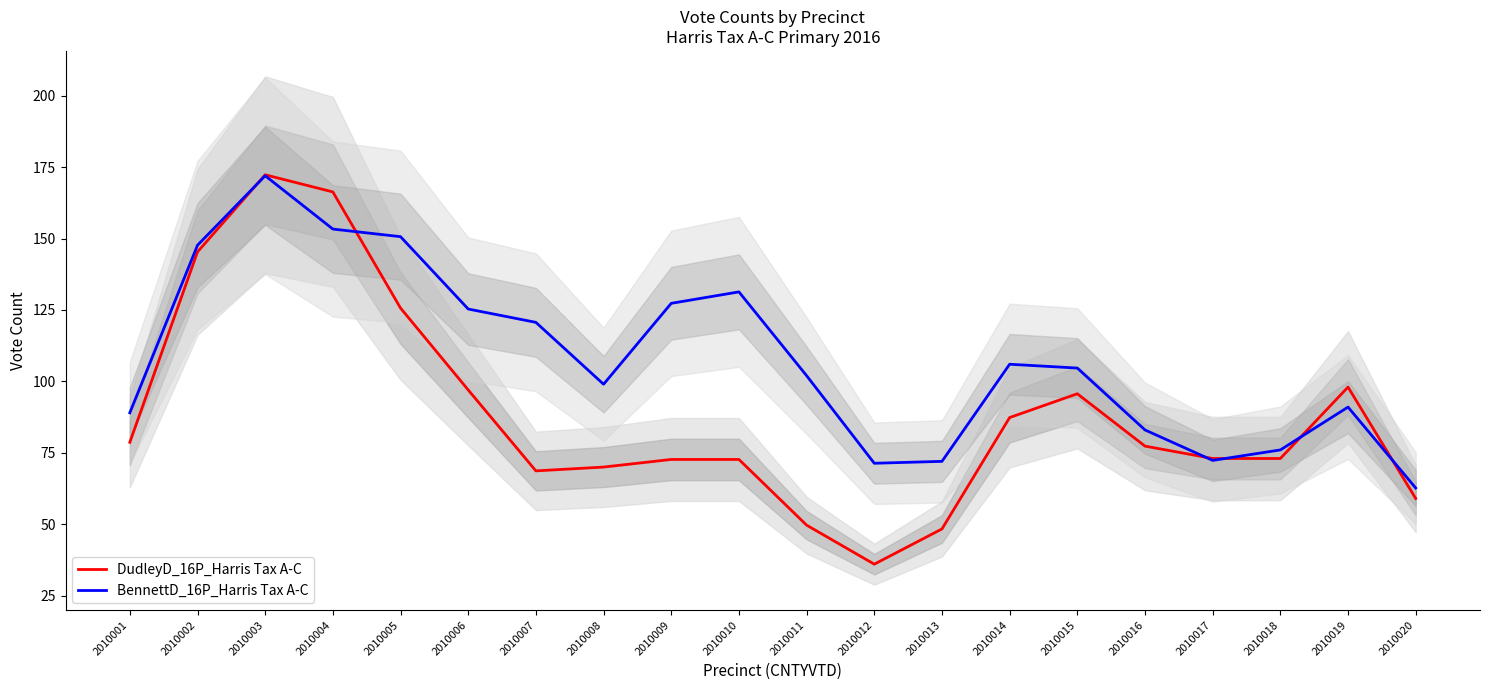

Reading right to left, what are all the values shown in this chart?

DudleyD_16P_Harris Tax A-C: 59.0	98.0	73.0	73.0	77.3	95.7	87.3	48.3	36.0	49.7	72.7	72.7	70.0	68.7	97.0	125.7	166.3	172.3	145.3	78.7
BennettD_16P_Harris Tax A-C: 62.7	91.0	76.0	72.3	83.0	104.7	106.0	72.0	71.3	102.0	131.3	127.3	99.0	120.7	125.3	150.7	153.3	172.0	147.7	89.0